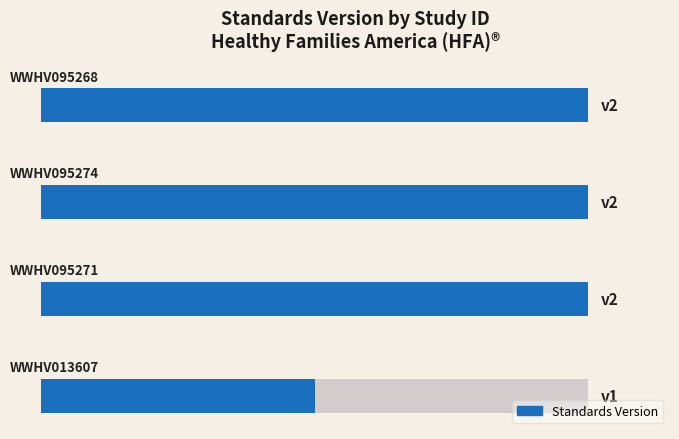

Reading left to right, list all the values displayed in this chart.

0=1	1=2	2=2	3=2